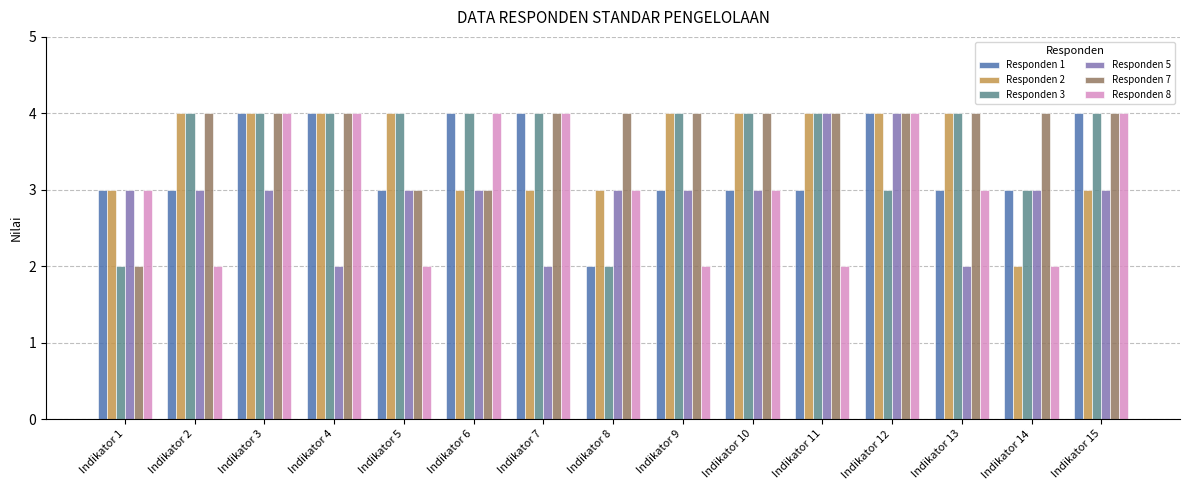

True or false: Responden 5 has a value of 3 at Indikator 8.

True